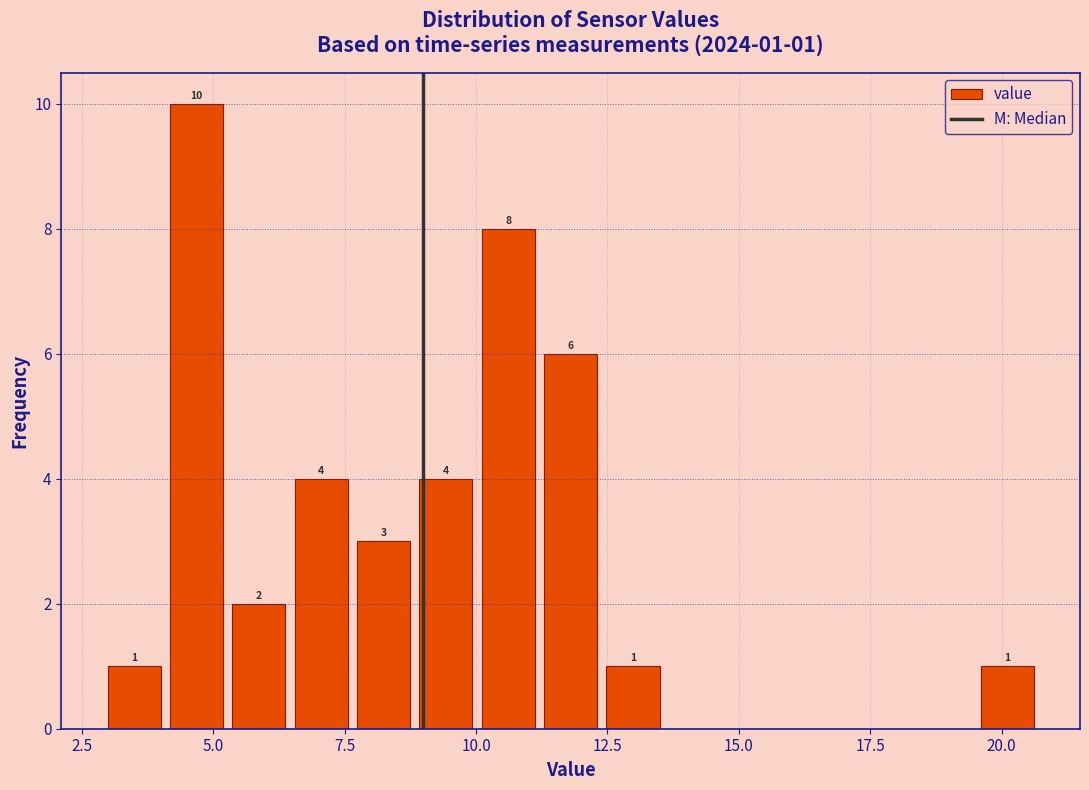

Read against the x-axis, roughly where is the centre of the tallest bar?

4.5